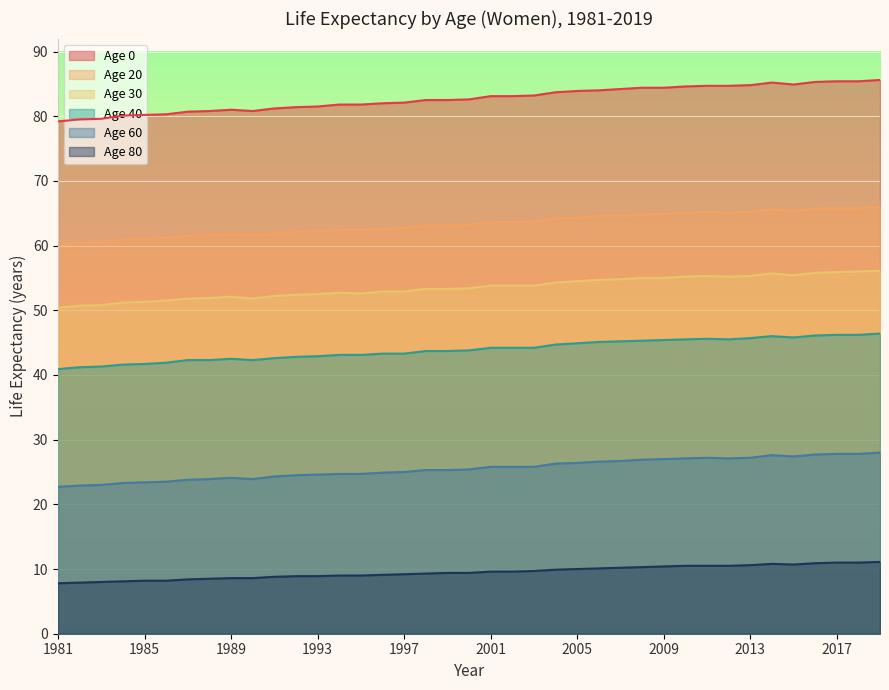

What is the value of the Age 40 point at the 33rd from the left?

45.7